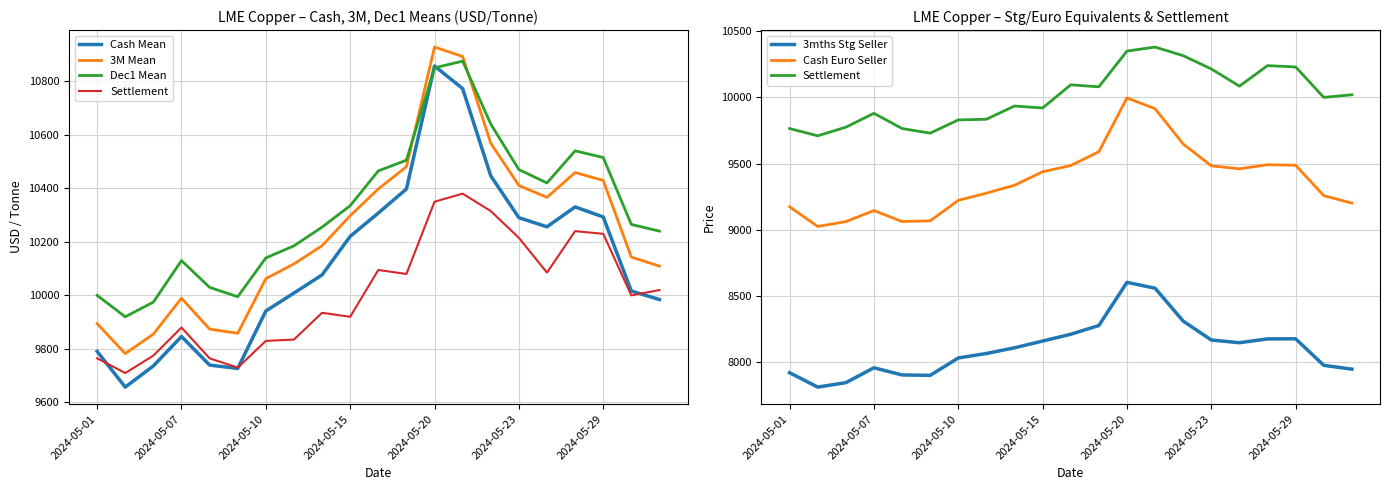

Rank the series by their maximum value, from highest to lowest.

3M Mean, Dec1 Mean, Cash Mean, Settlement, Cash Euro Seller, 3mths Stg Seller